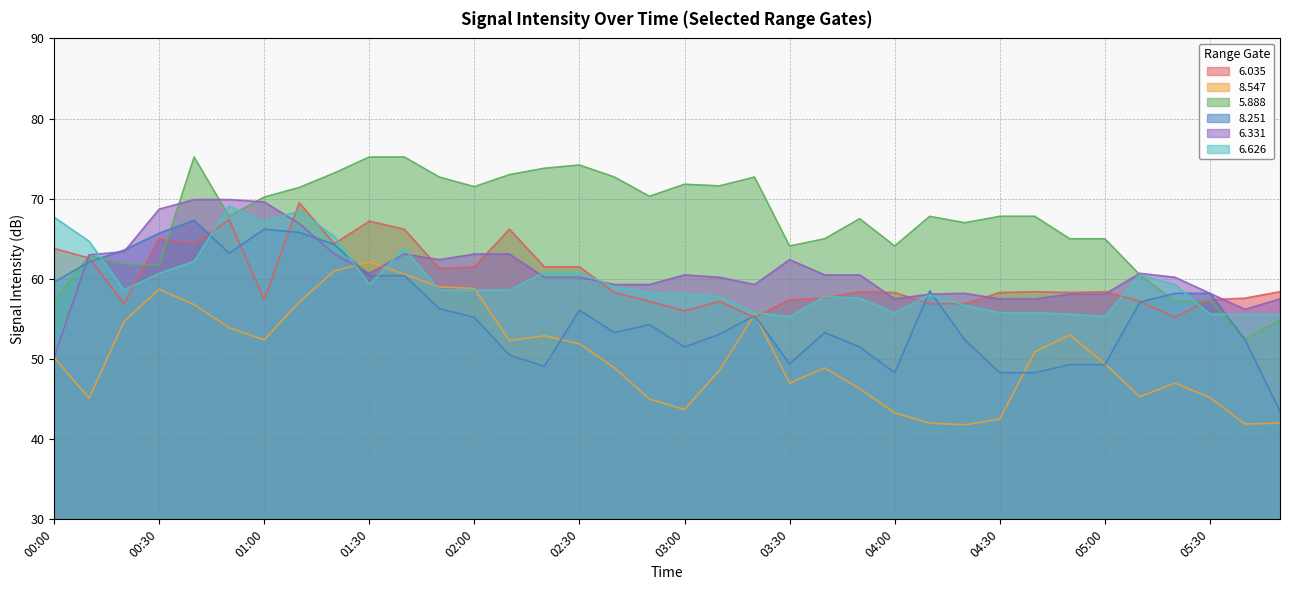

Does the chart have visible grid lines?

Yes